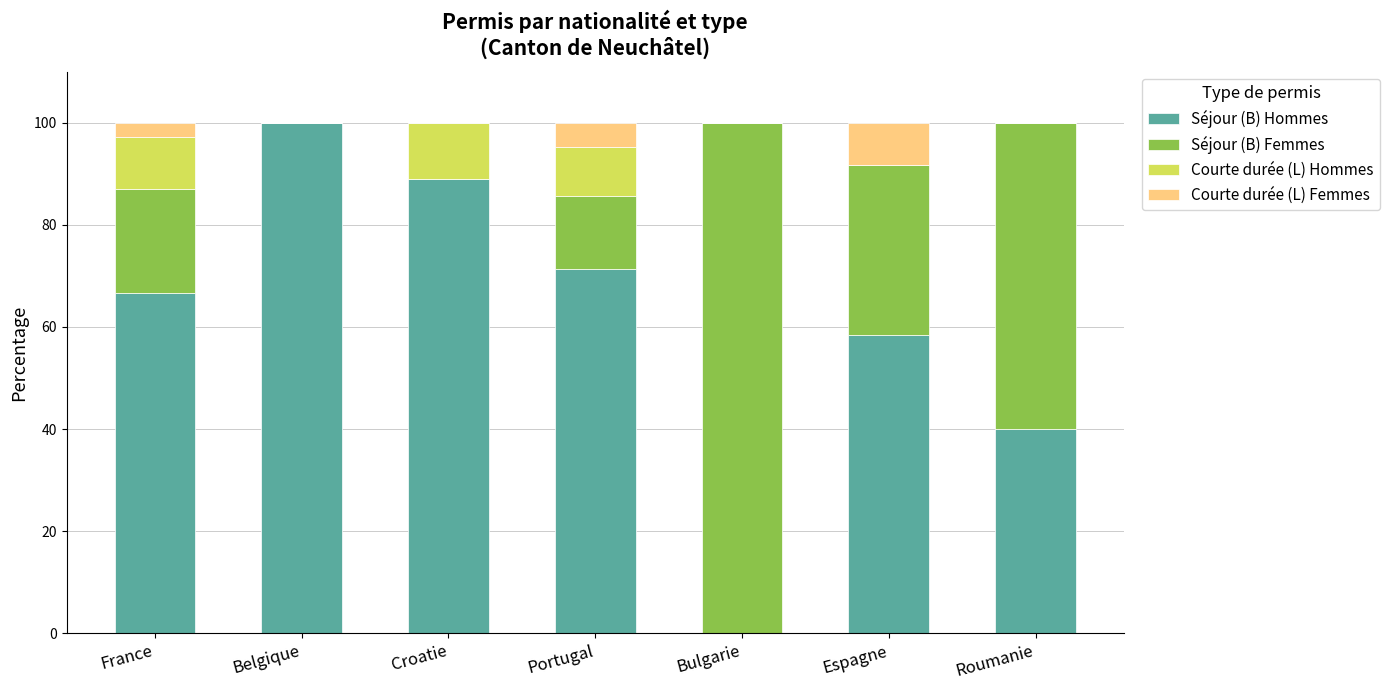

Are the bars grouped side by side (vs. stacked)?

No